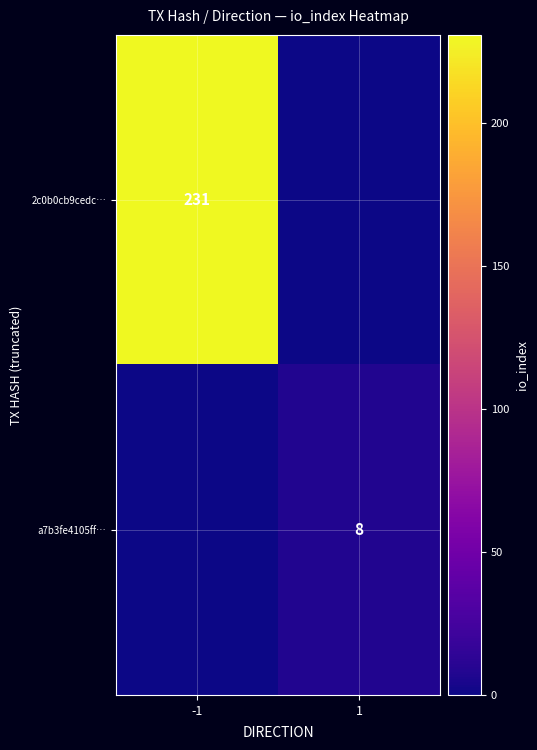

How many data points does each series have?

2